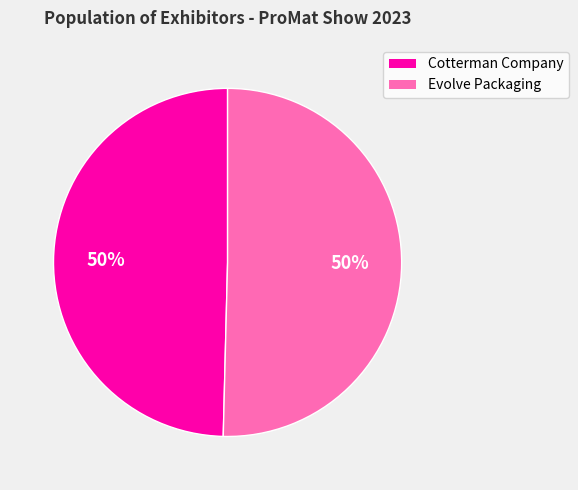

To the nearest percent, what percentage of the pie is Cotterman Company?

50%